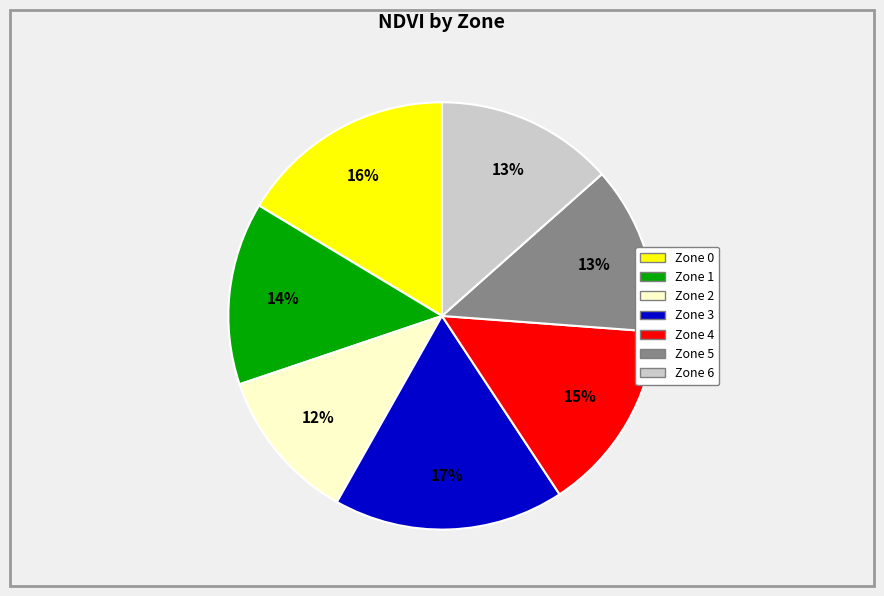

To the nearest percent, what is the difference between the Zone 5 and Zone 1 slice percentages?

1%